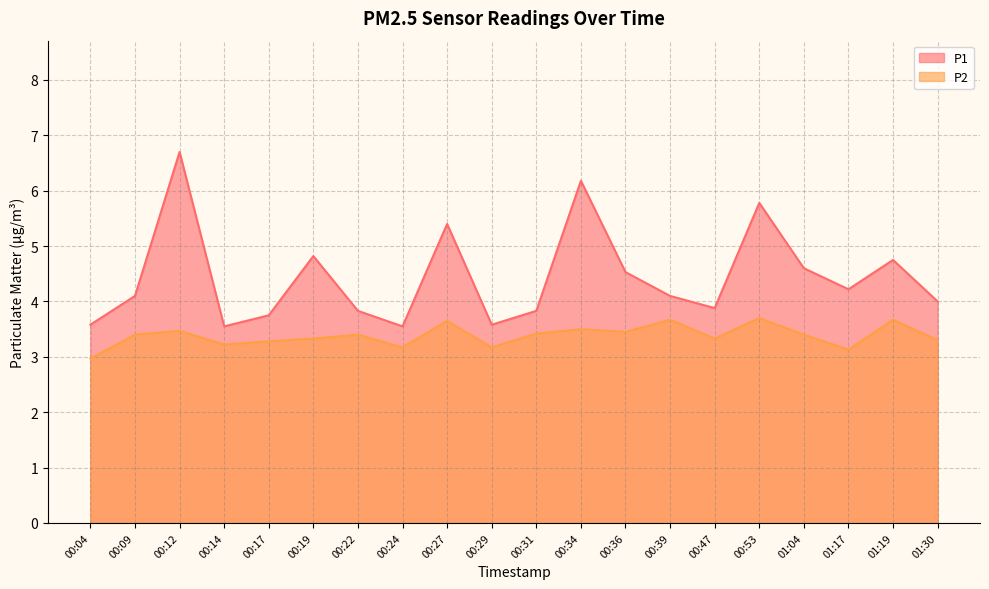

How many interior local valleys does the P1 series have?

5